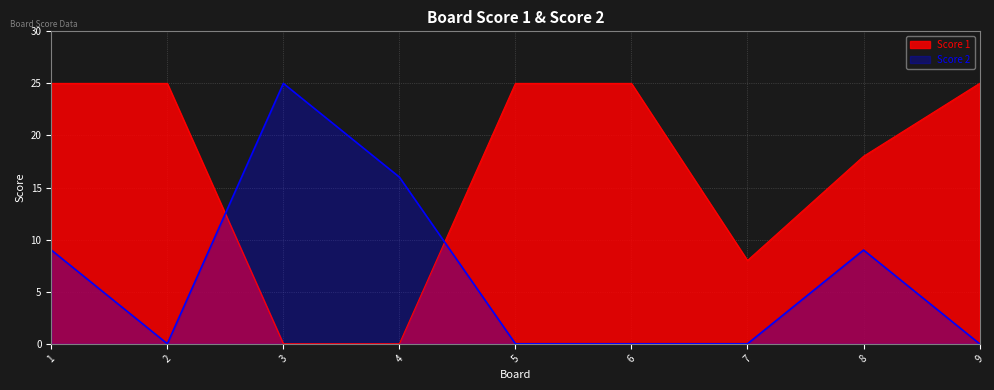

How many lines are shown in the chart?

2